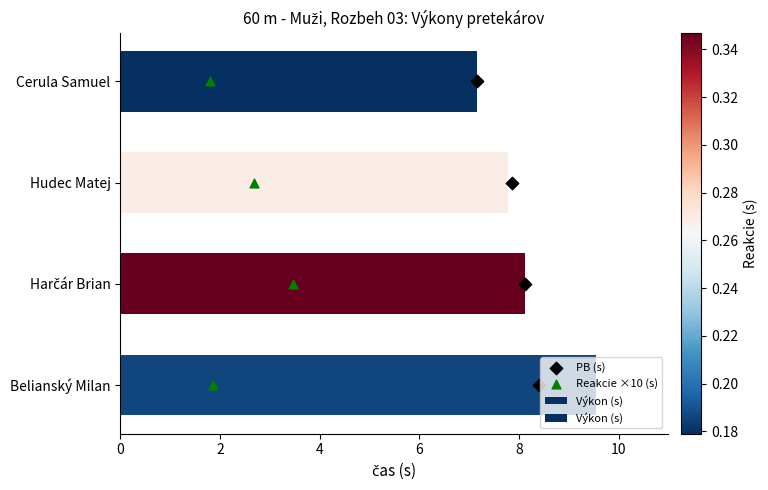

Between Harčár Brian and Hudec Matej, which is larger?

Harčár Brian